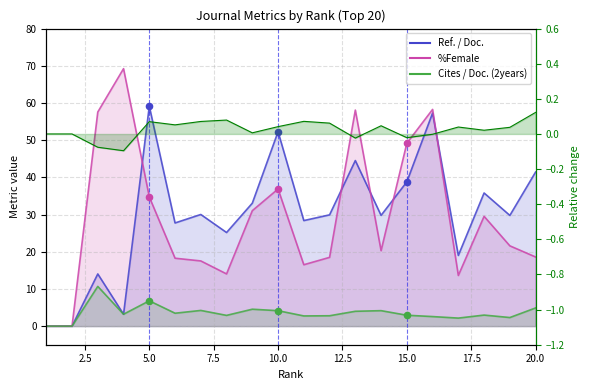

Is the value of Cites / Doc. (2years) at 15 greater than the value of %Female at 10.0?

No